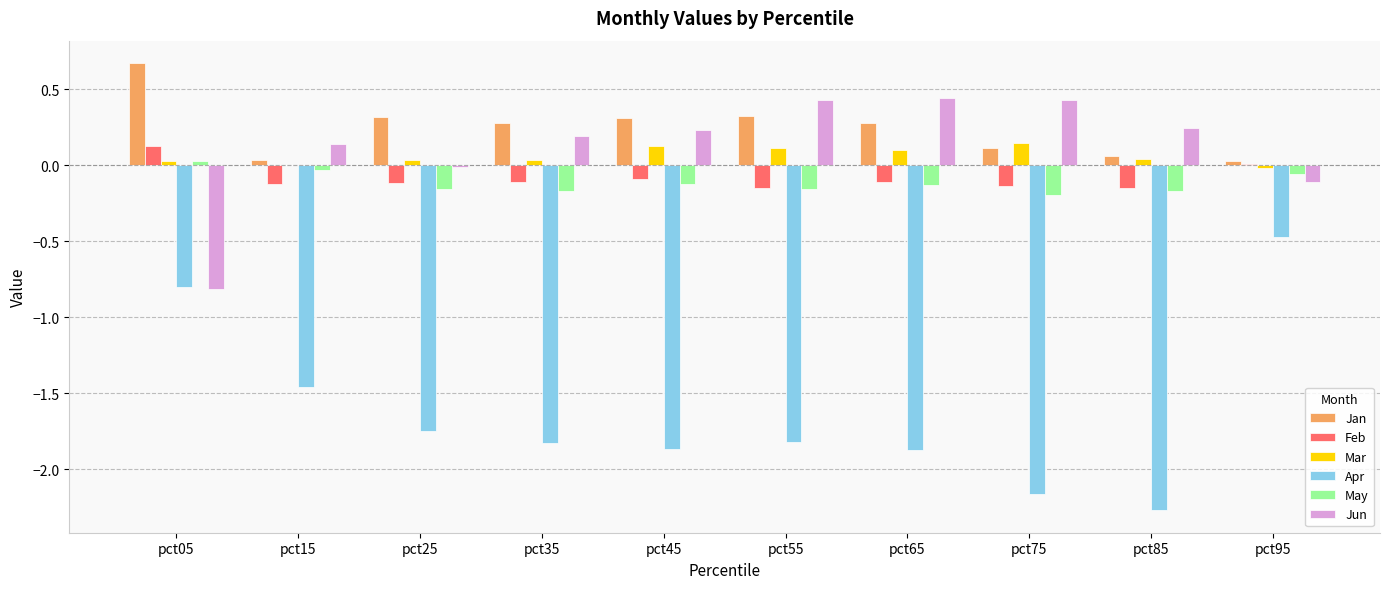

Count the Apr values in the range -1 to 0.

2